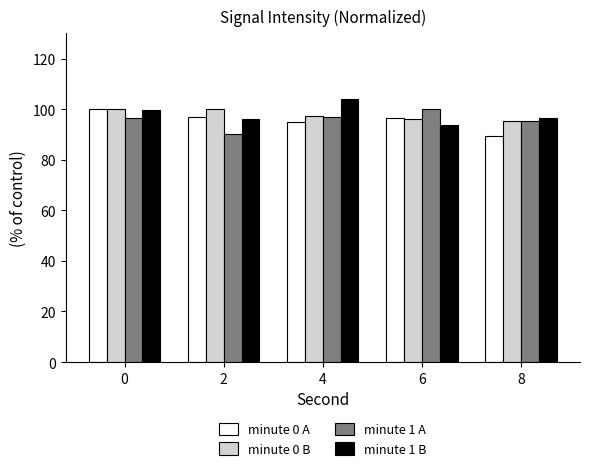

Is it true that minute 0 B equals 166.9 at 2?

False